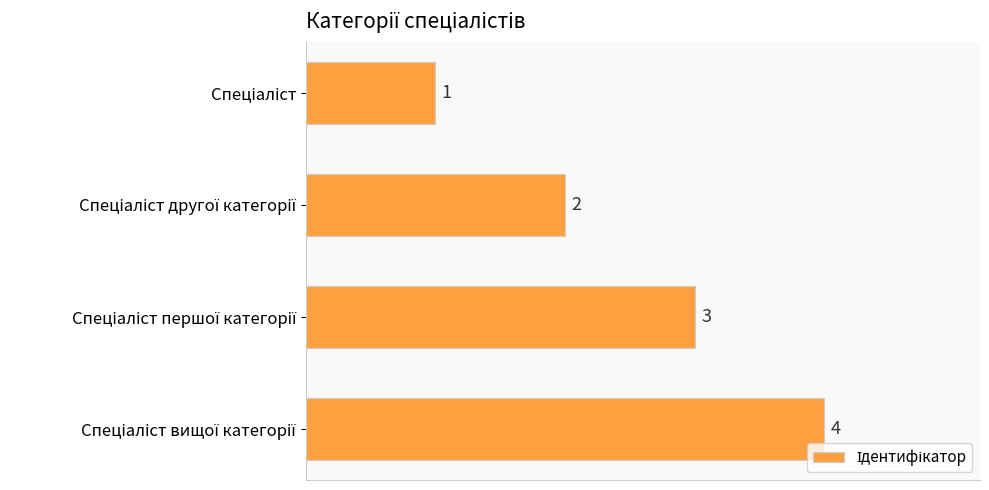

What is the difference between the maximum and minimum values?

3